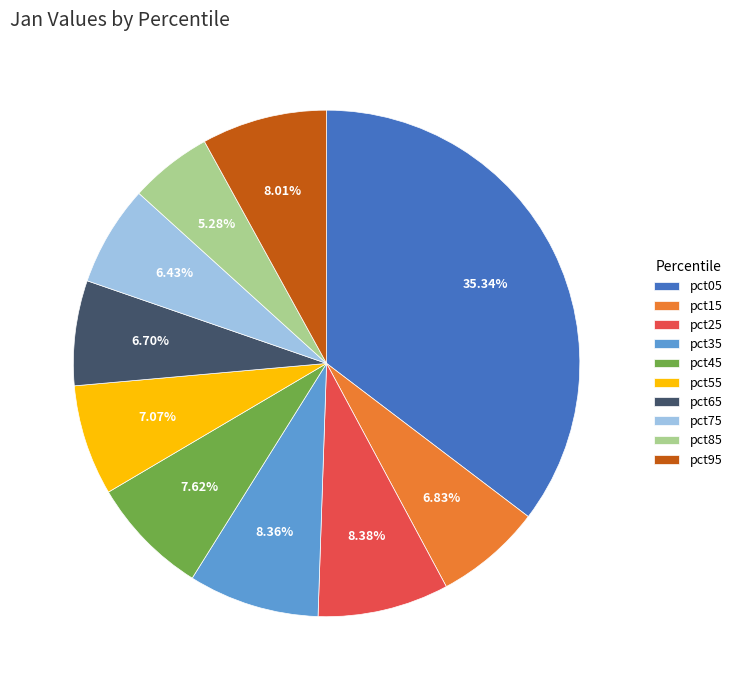

Which has a higher value, pct45 or pct05?

pct05